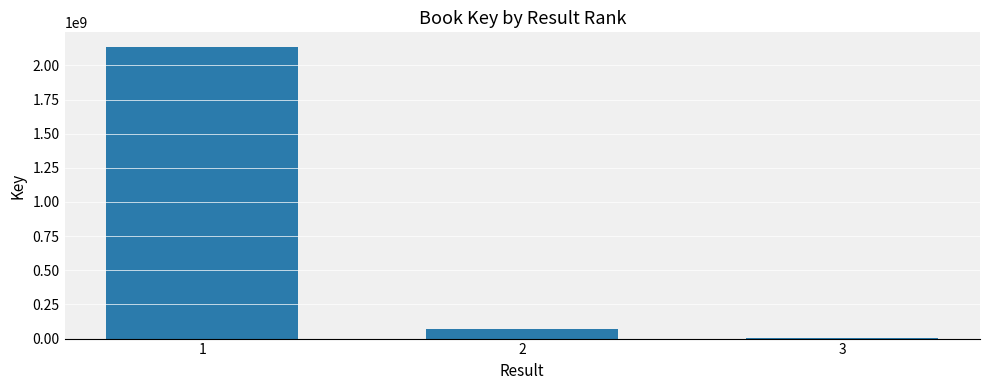

How many series are shown in this chart?

1